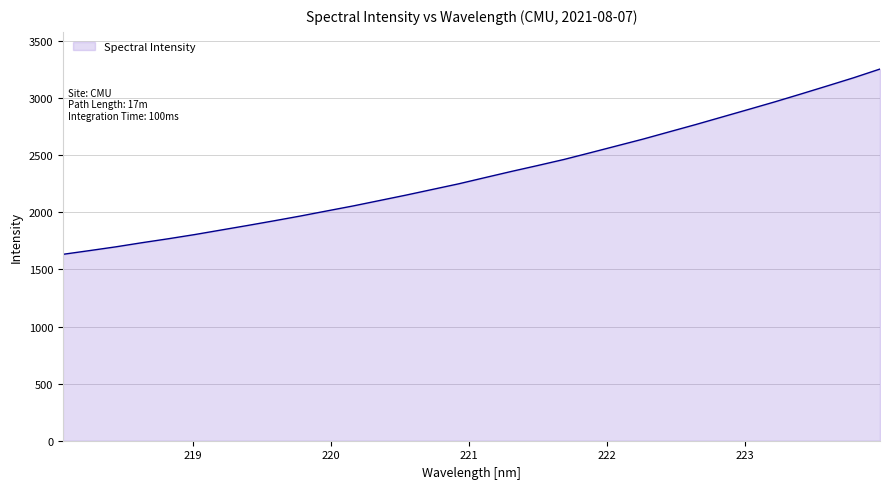

What is the maximum value shown in the chart?

3256.0